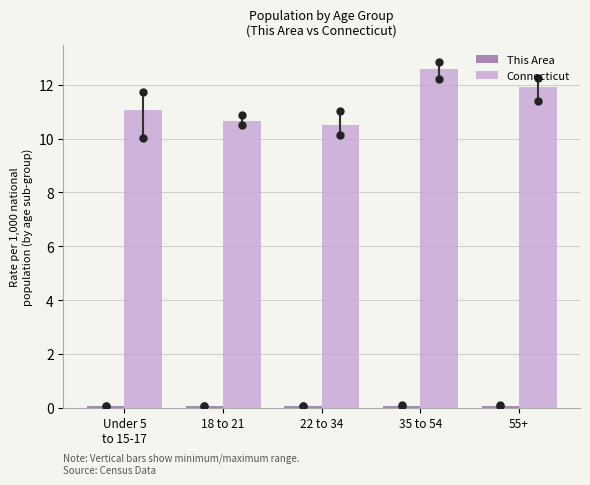

What is the highest value of the Connecticut series?

12.6